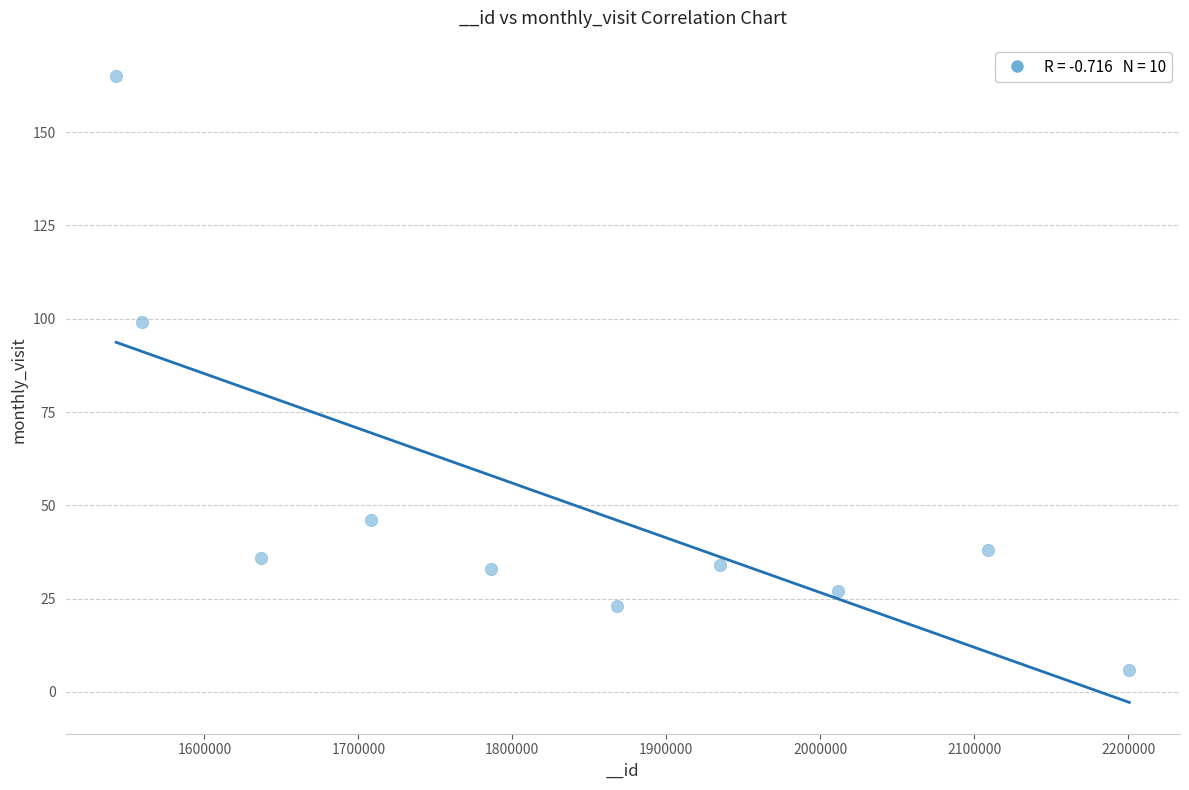

What is the average Y value?

51